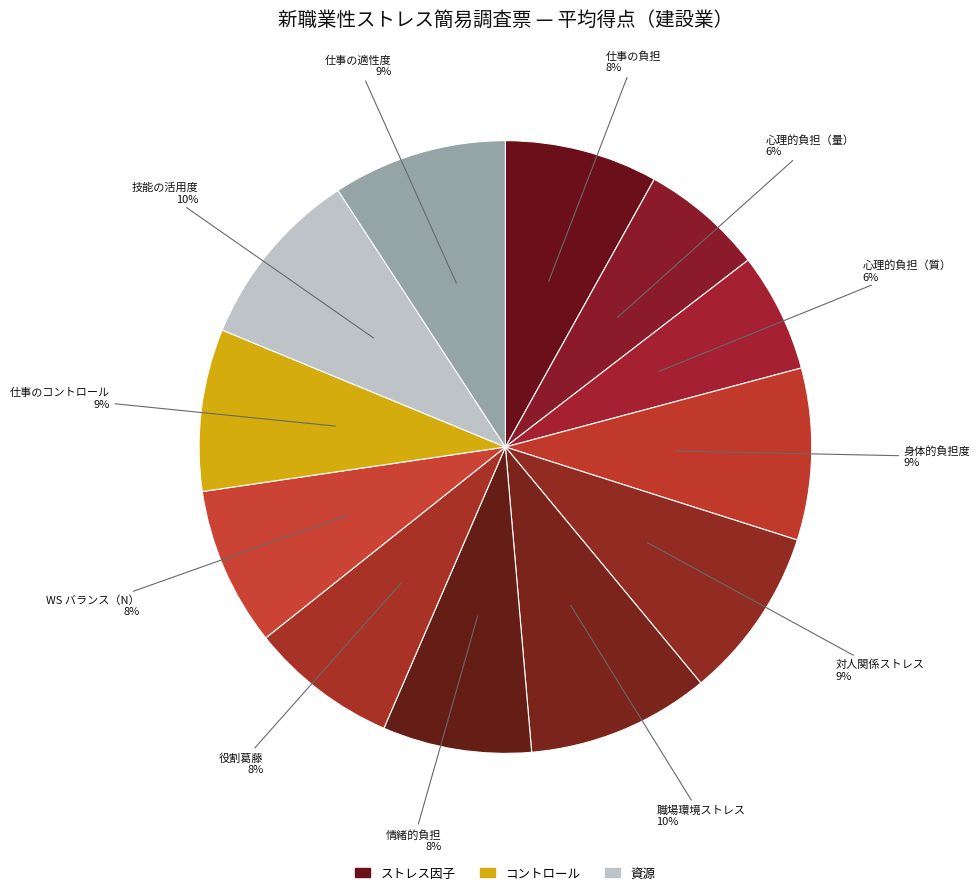

What is the largest slice in the pie chart?

職場環境によるストレス